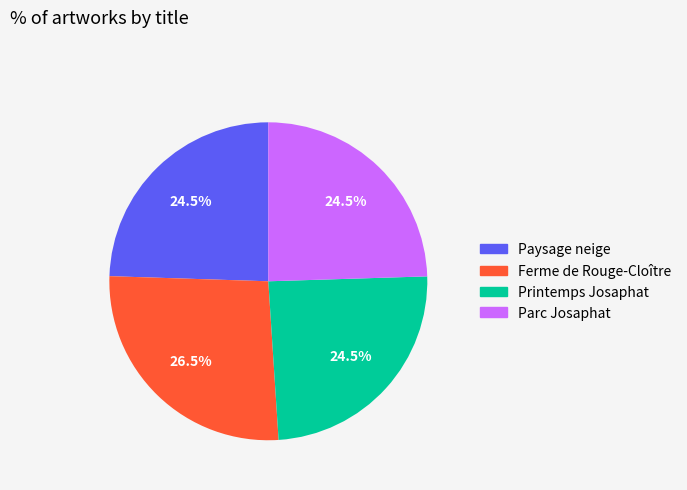

Does any single category account for the majority?

No